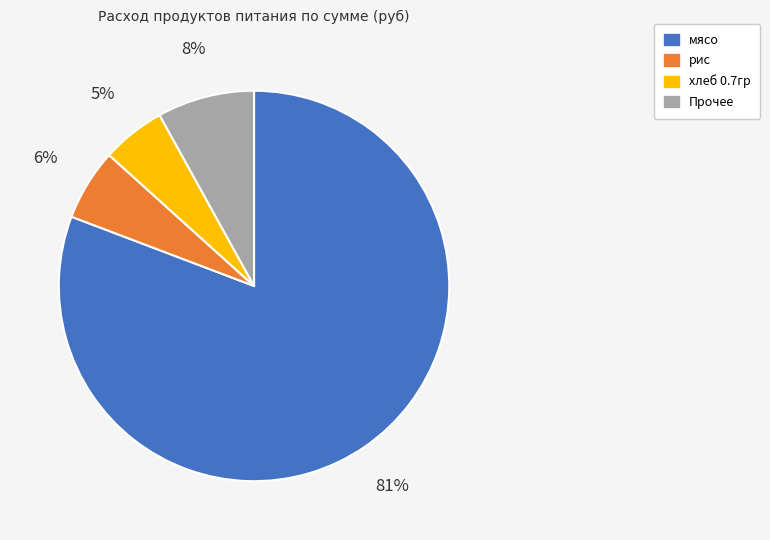

To the nearest percent, what is the combined percentage of хлеб 0.7гр and мясо?

86%